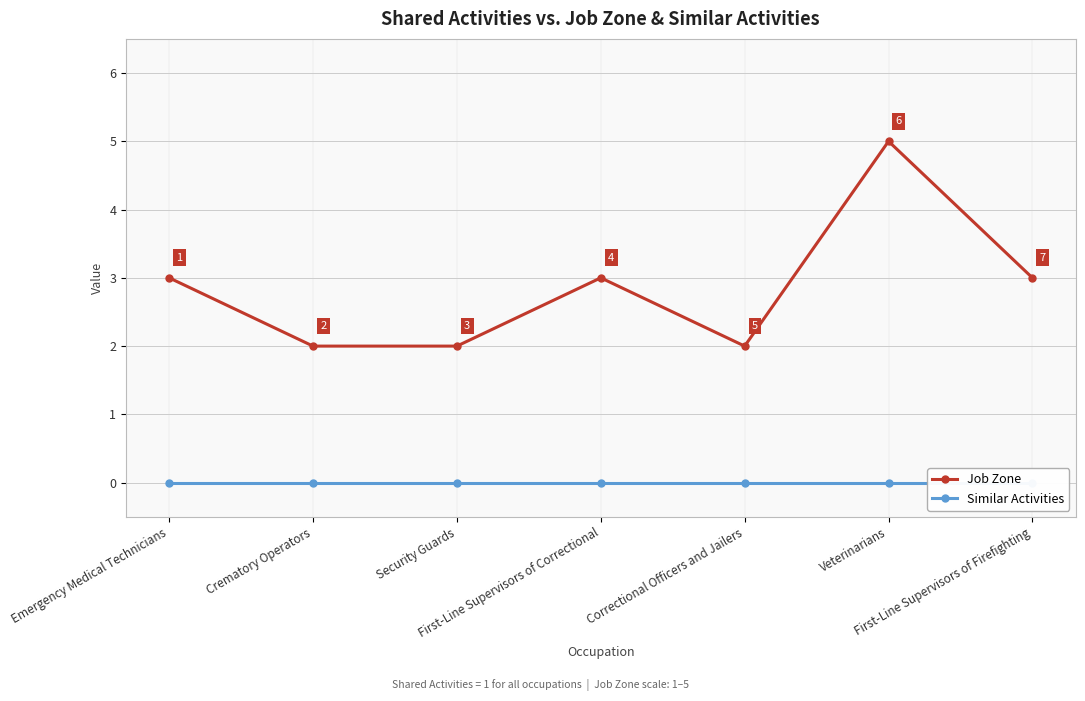

How many categories are shown in the chart?

7